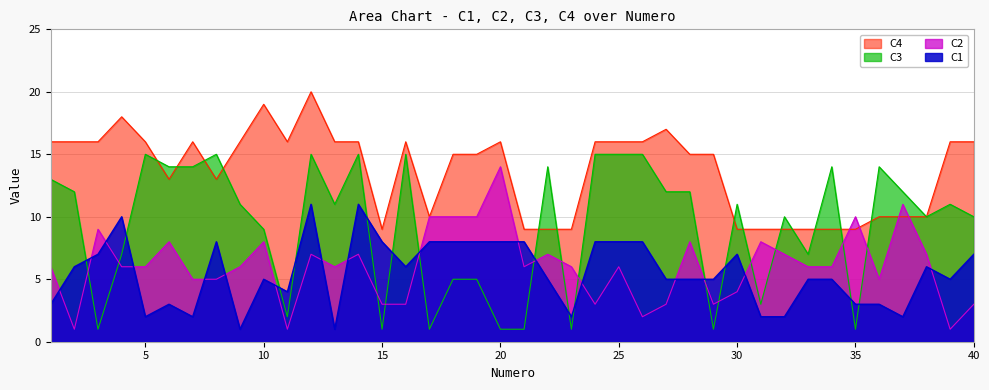

What are all the series names shown in the legend?

C4, C3, C2, C1